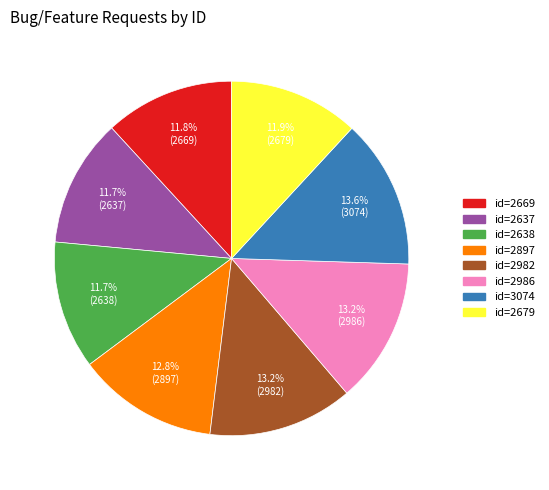

Is there a majority slice in this chart?

No